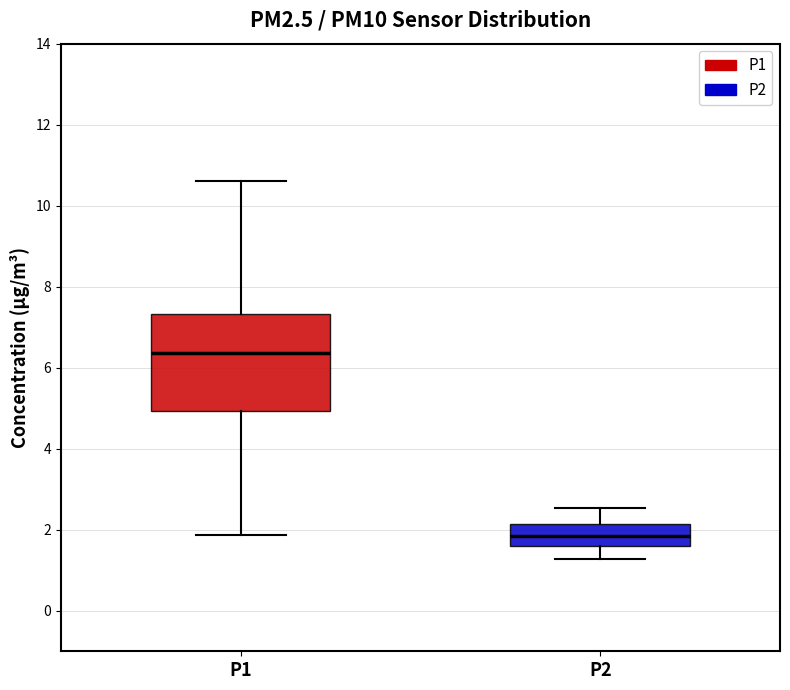

Which box is the tallest, from its lower edge to its upper edge?

P1